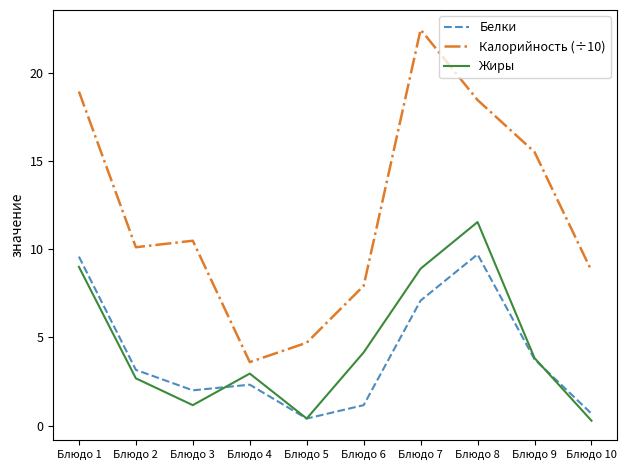

What is the greatest value displayed?

22.5